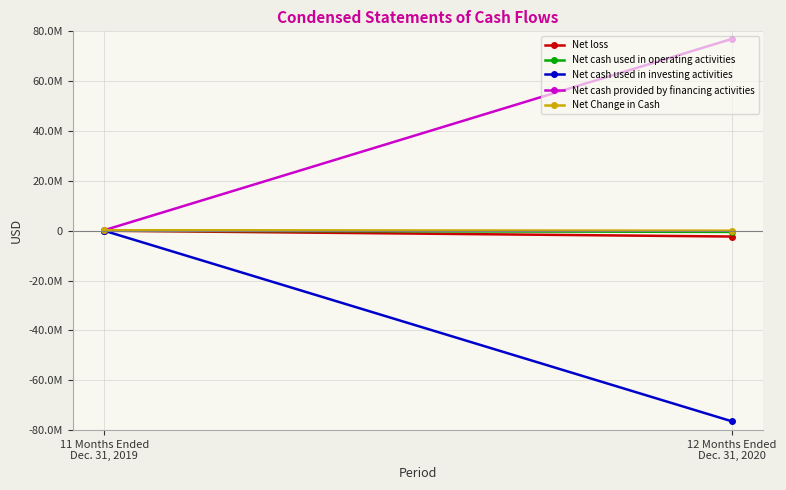

At 12 Months Ended
Dec. 31, 2020, list the series in order from smallest to largest.

Net cash used in investing activities, Net loss, Net cash used in operating activities, Net Change in Cash, Net cash provided by financing activities